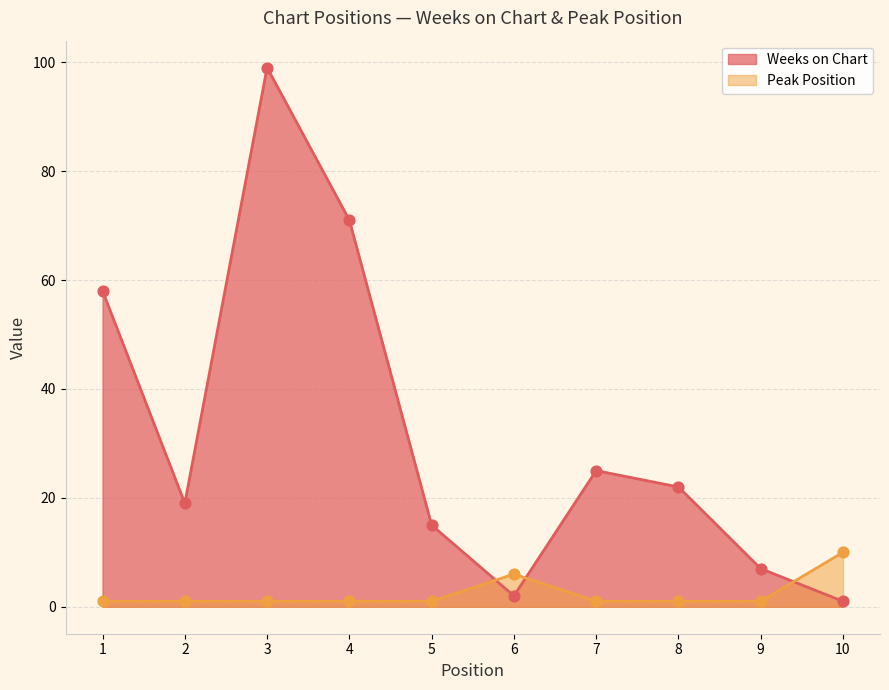

What are all the series names shown in the legend?

Weeks on Chart, Peak Position